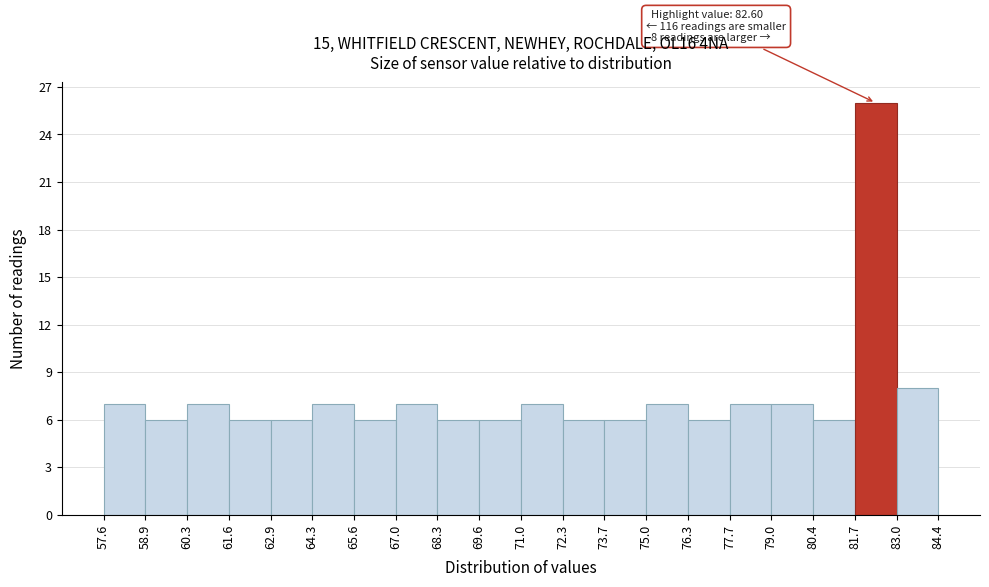

Which range on the x-axis has the tallest bar?

81.7 to 83.0